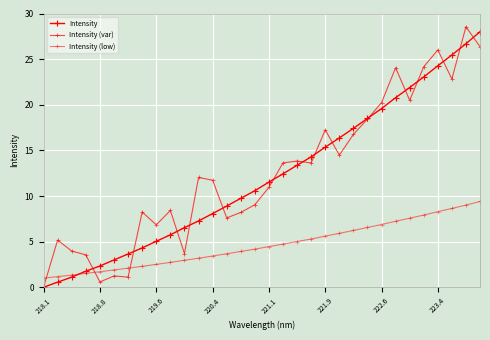

How many data points in Intensity are above 11?

16